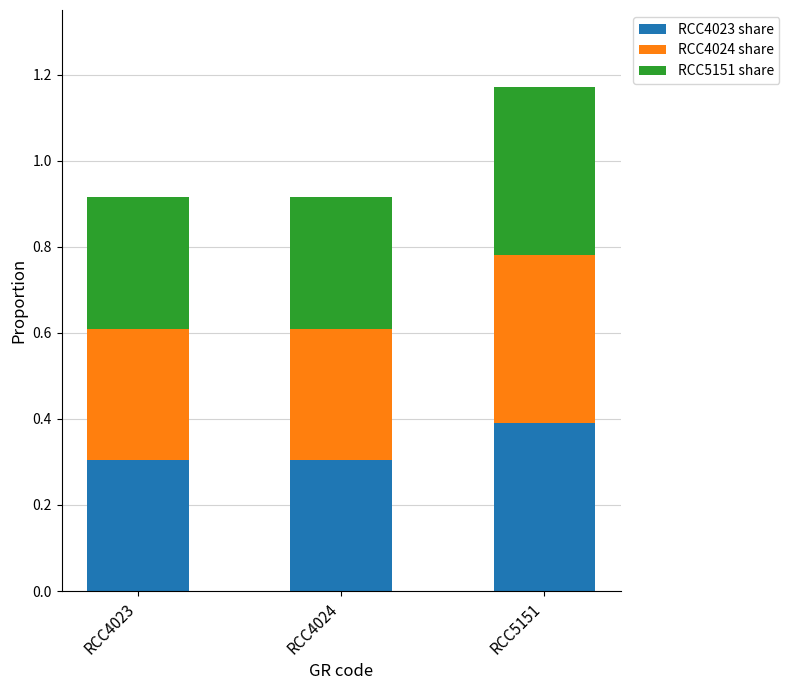

What is the total value across all series at RCC5151?

1.2